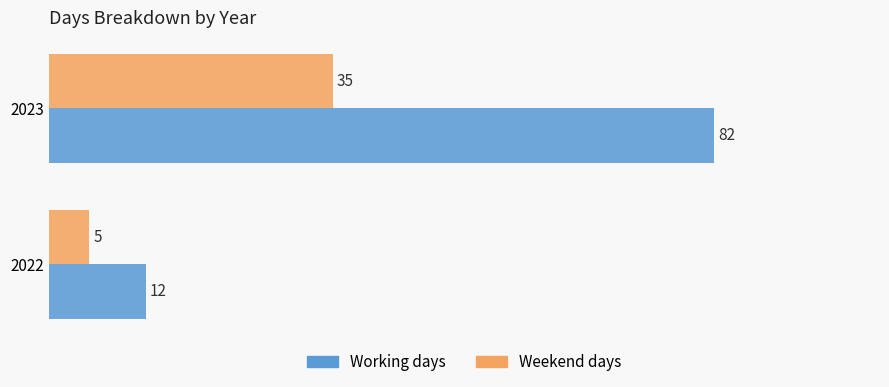

Which series has the largest total across all categories?

Working days